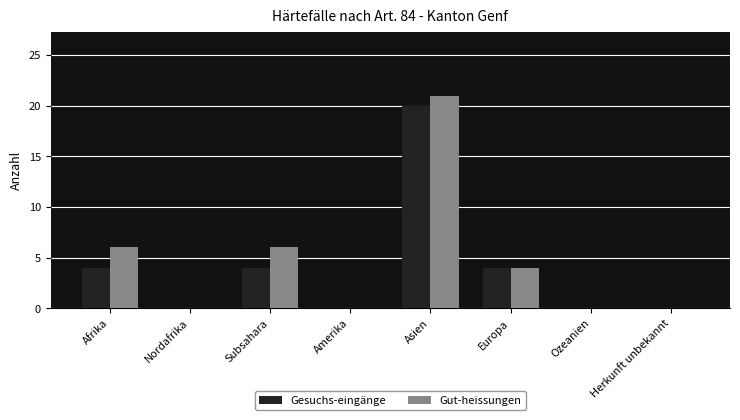

Are the bars grouped side by side (vs. stacked)?

Yes